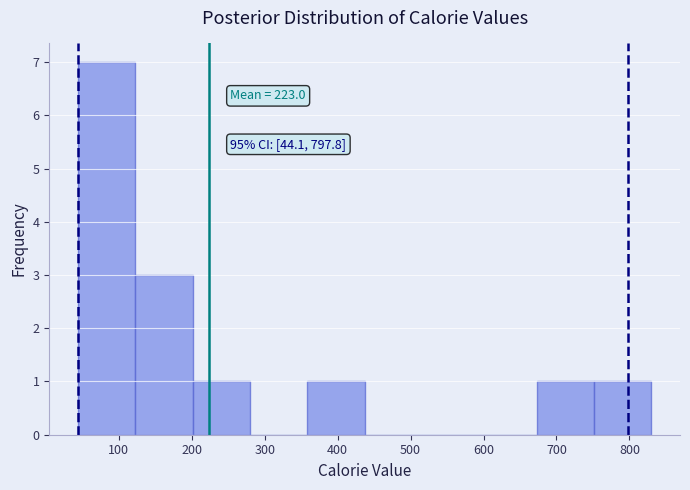

Which range on the x-axis has the tallest bar?

40 to 120